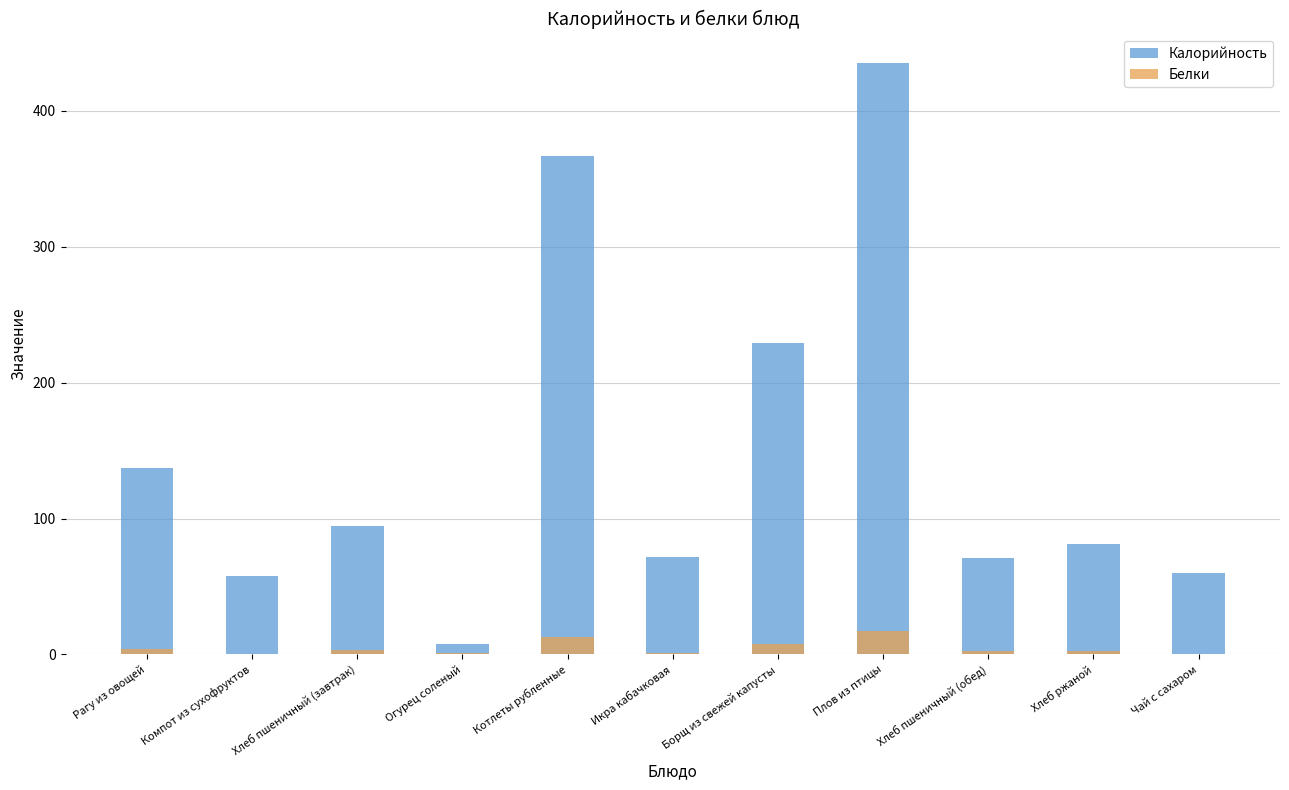

What are all the series names shown in the legend?

Калорийность, Белки